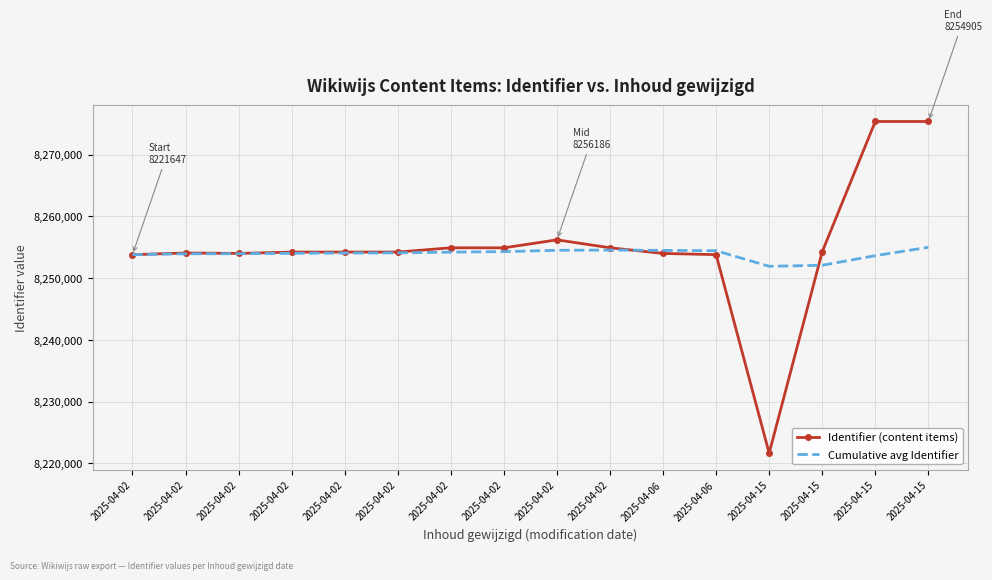

After their last crossing, which series has the higher values: Cumulative avg Identifier or Identifier (content items)?

Identifier (content items)